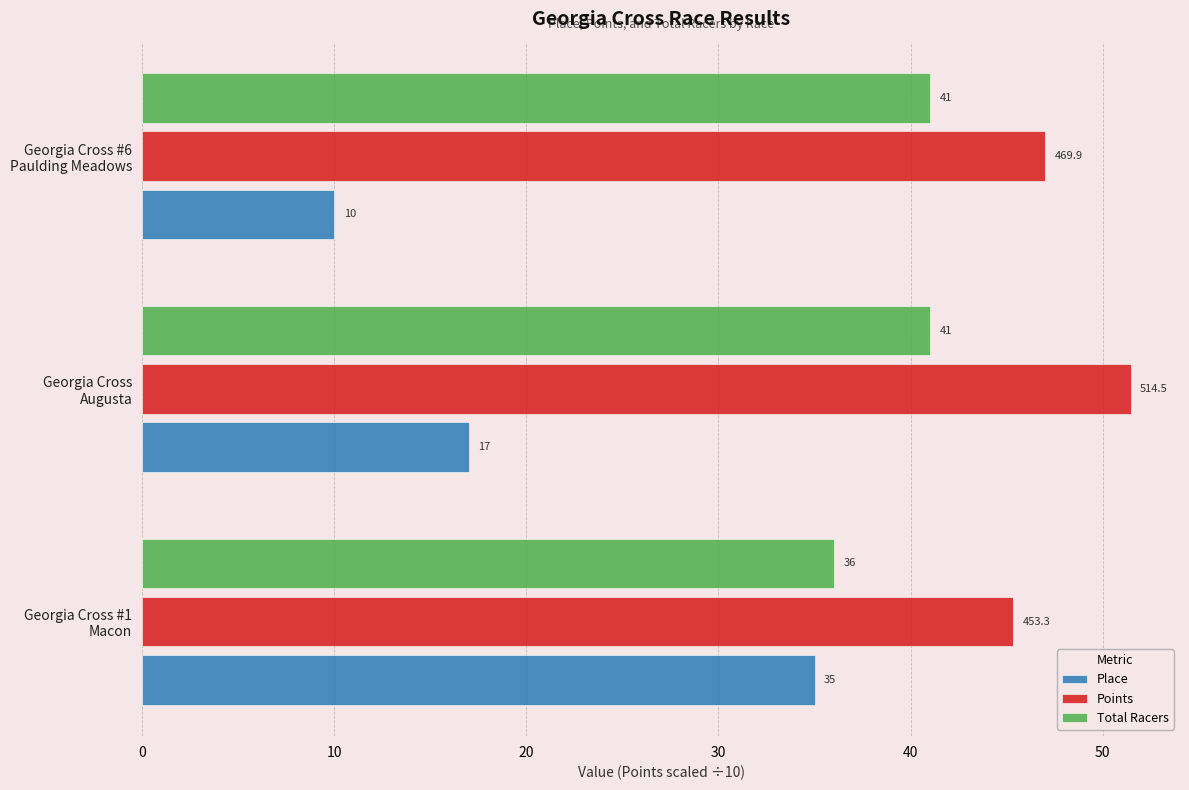

How many Total Racers values are between 36 and 41?

3